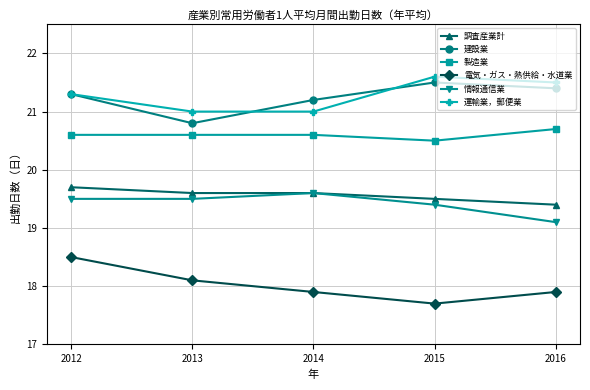

What is the sum of the 運輸業，郵便業 values at 2013 and 2015?

42.6